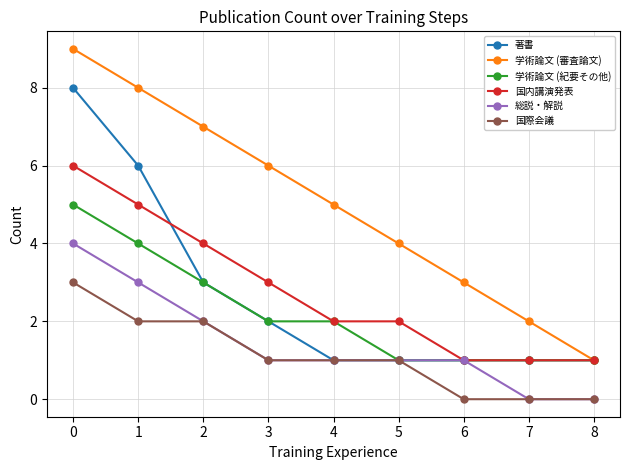

List the labels in order of 学術論文 (審査論文) value, smallest first.

8, 7, 6, 5, 4, 3, 2, 1, 0